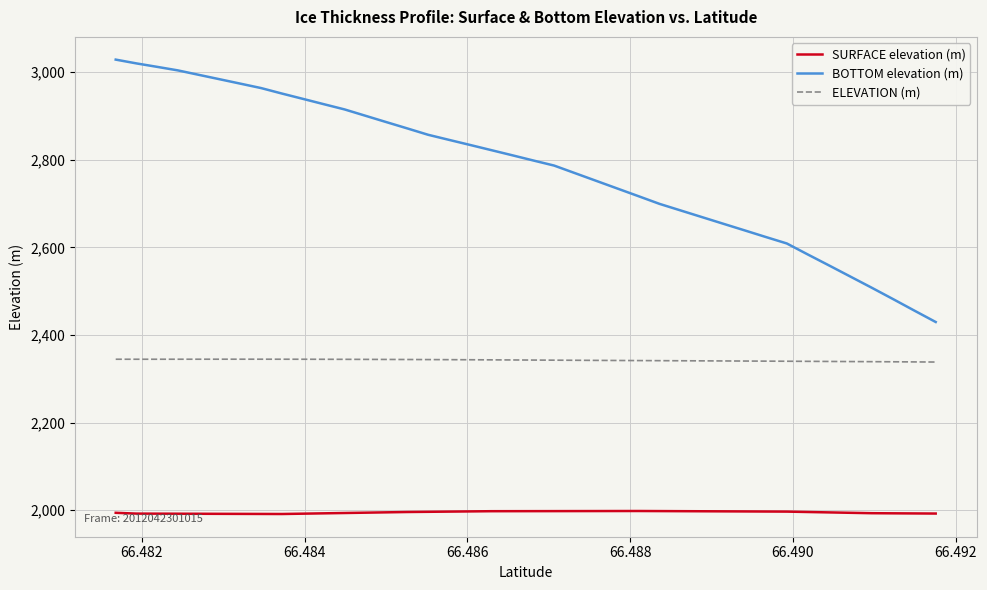

List the series in order of their peak value, highest first.

BOTTOM elevation (m), ELEVATION (m), SURFACE elevation (m)